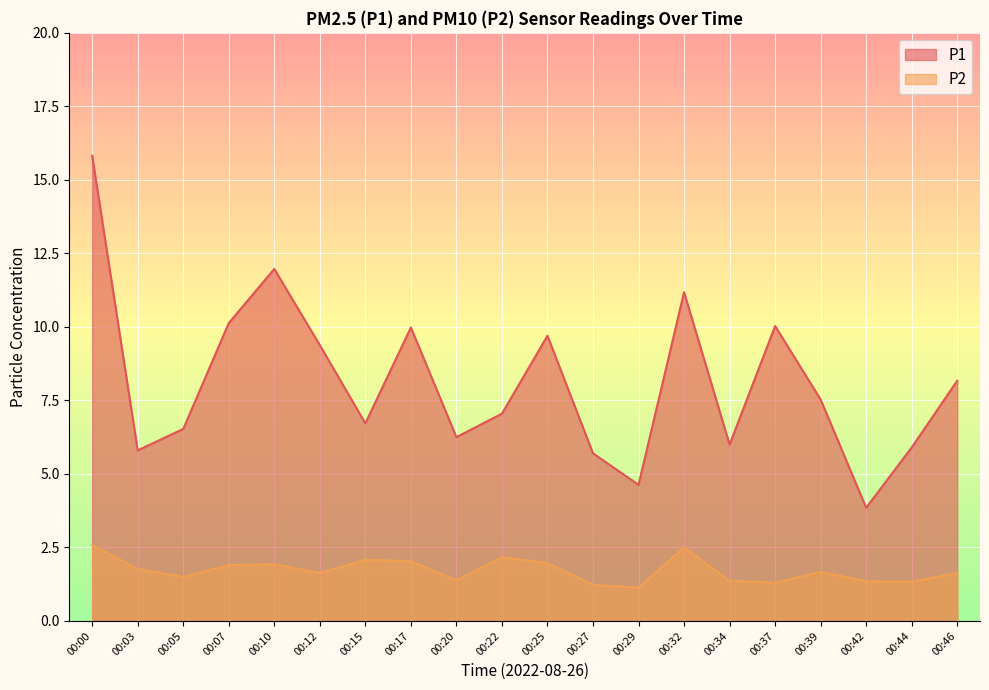

At which label is P1 closest to 9?

00:12